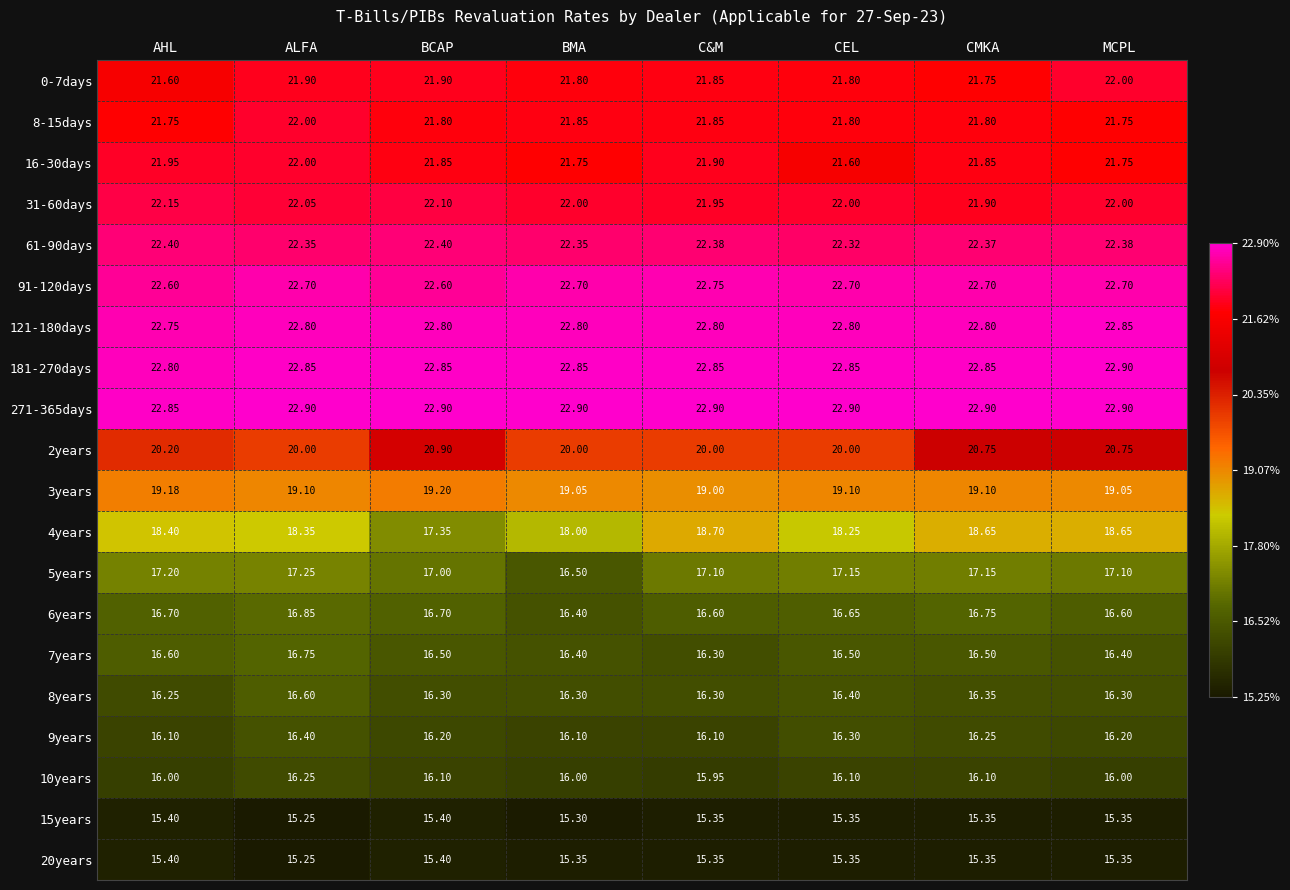

At which label does 9years reach its peak?

ALFA